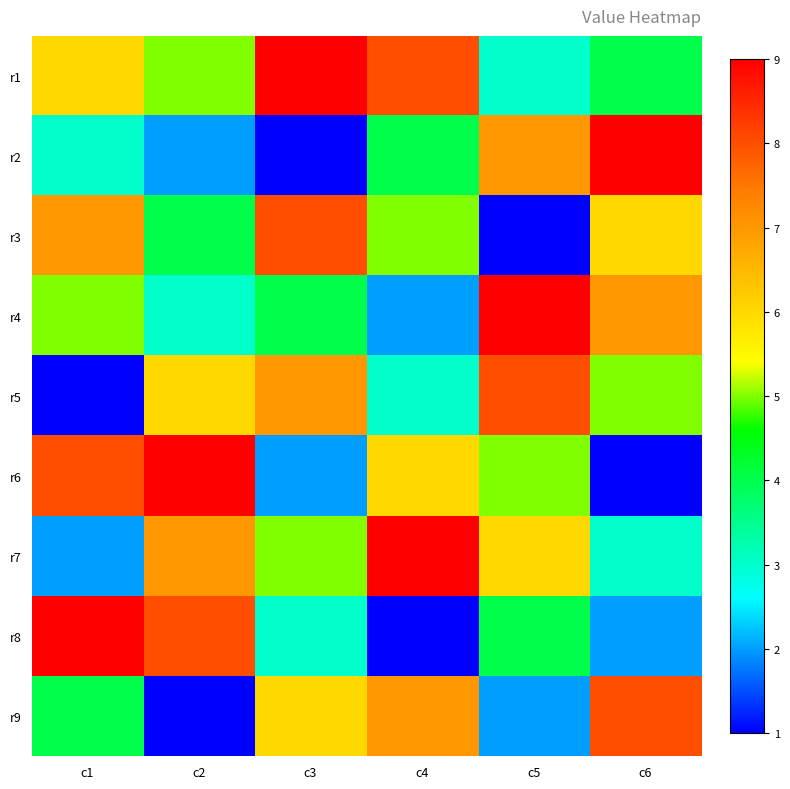

What is the total value across all series at c4?

45